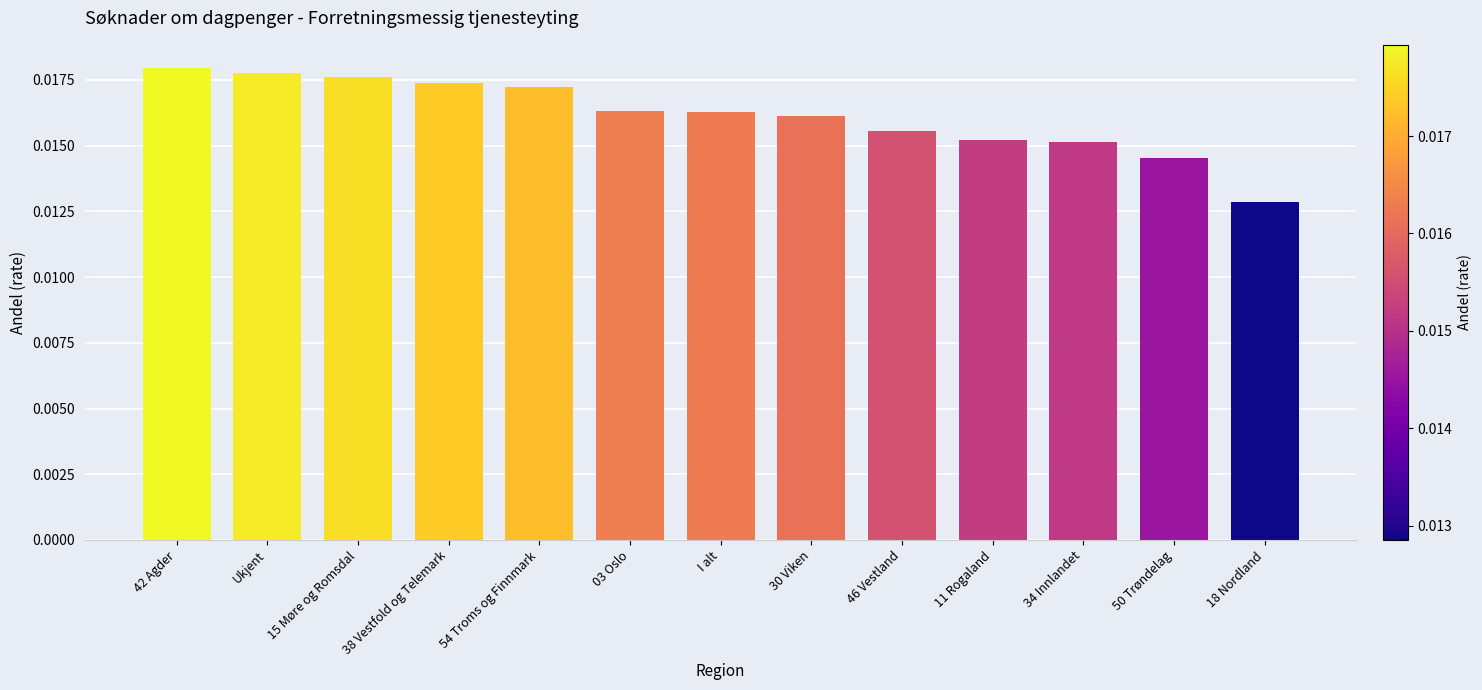

What position from the right is 42 Agder?

13